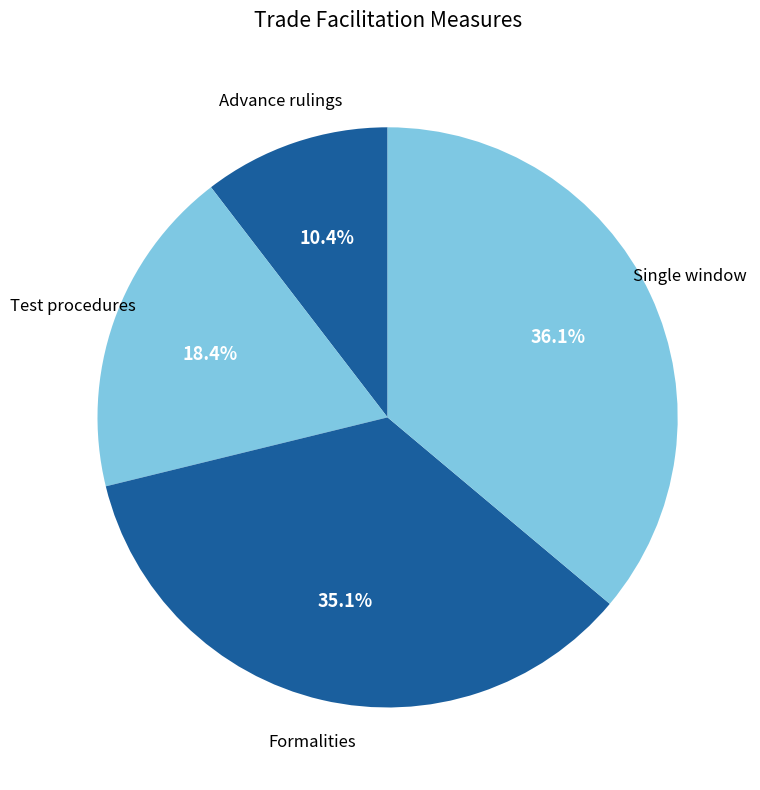

Is there a majority slice in this chart?

No